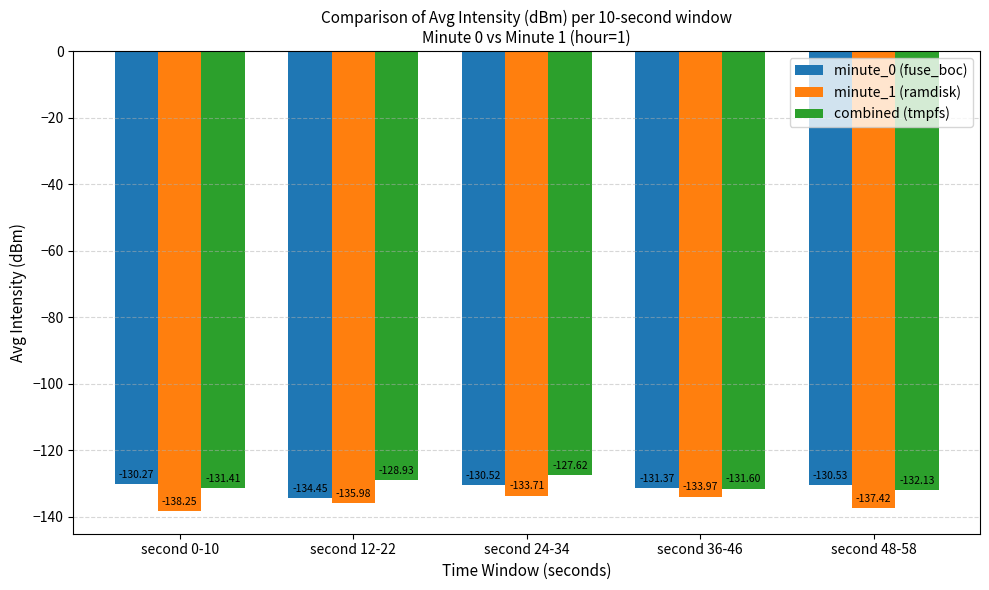

How many bars are there in each group?

3